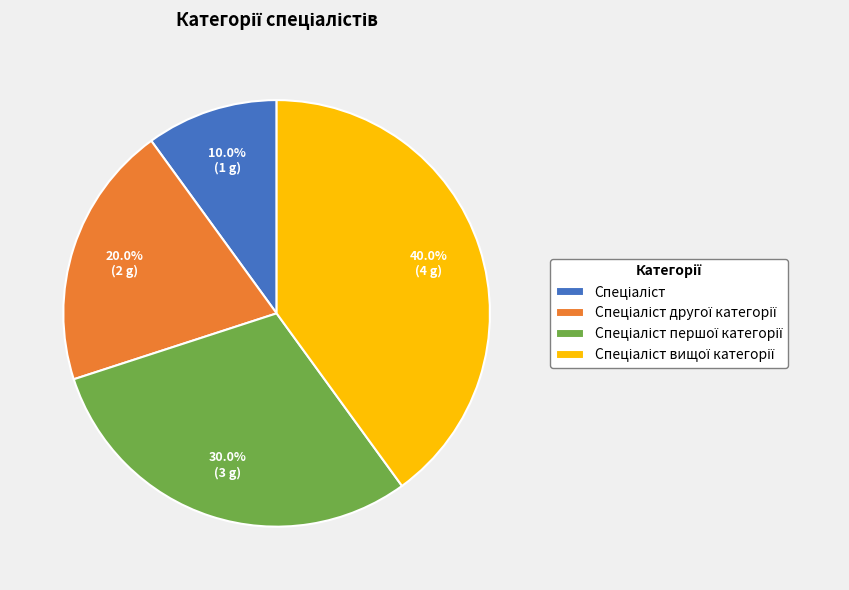

Is there a majority slice in this chart?

No